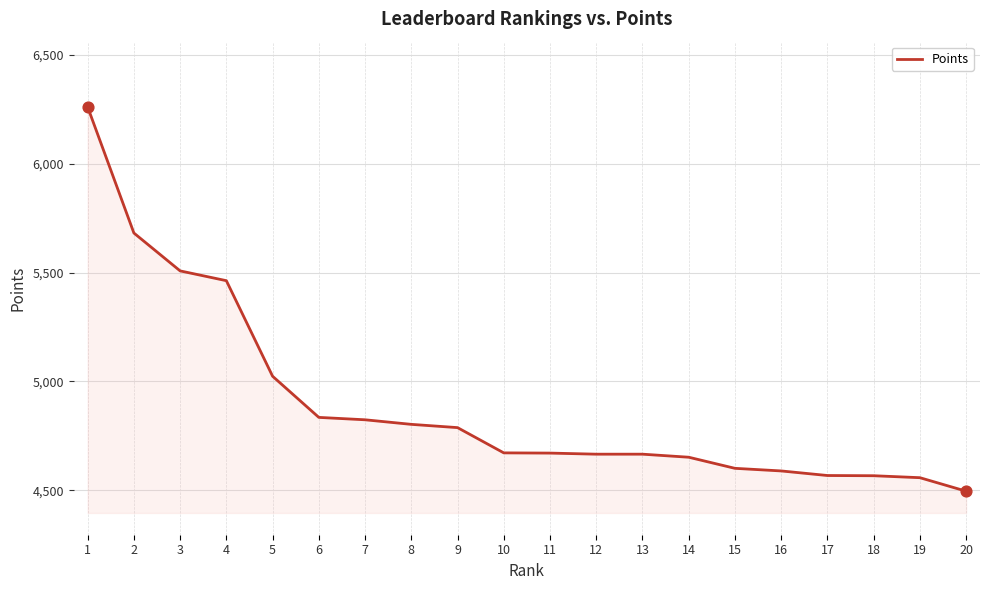

What is the ratio of the value at 3 to the value at 8?

1.1